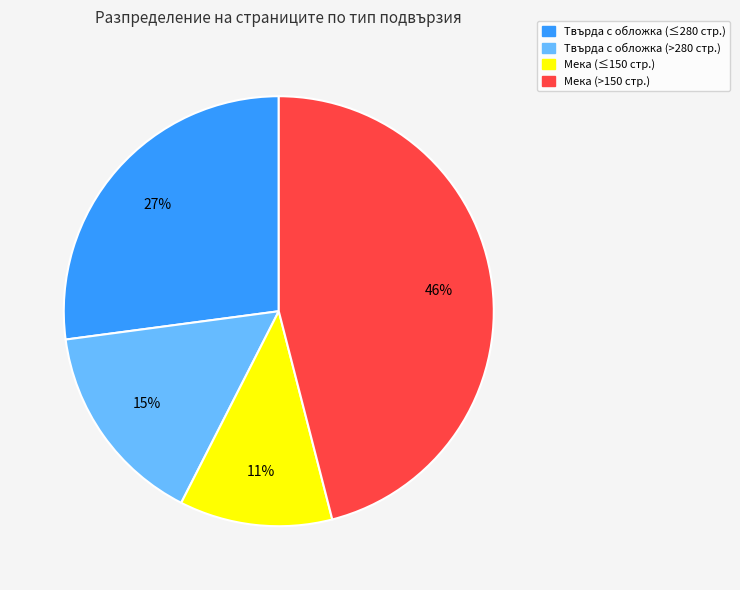

To the nearest percent, what is the average slice percentage?

25%